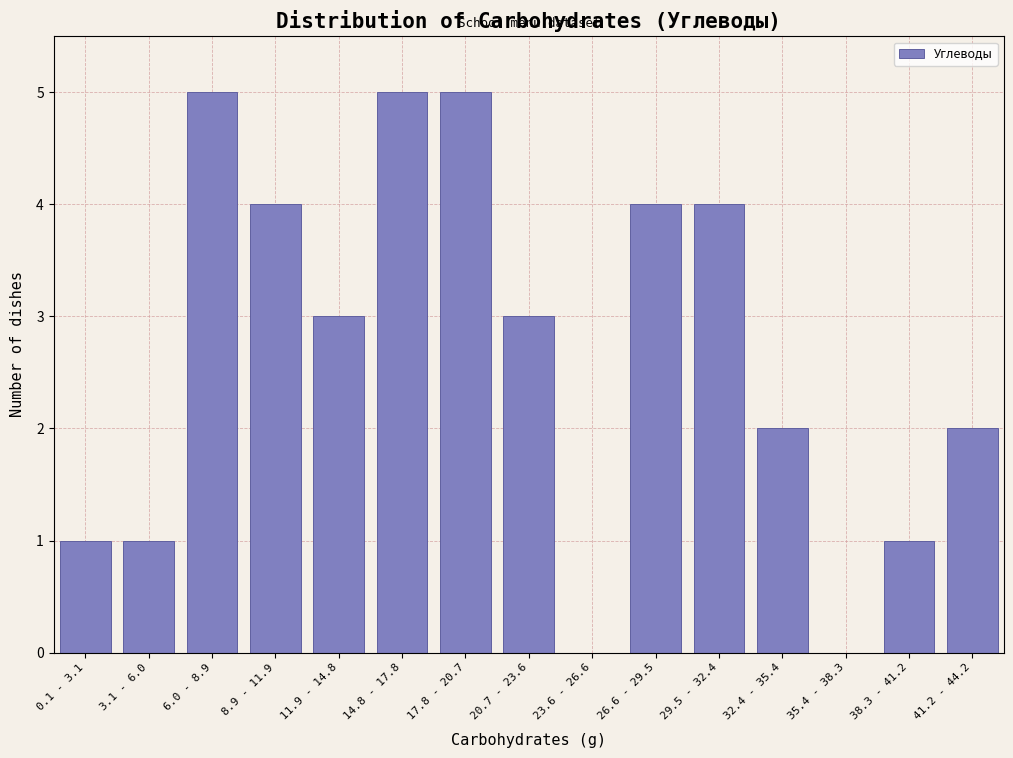

Reading left to right, list all the values displayed in this chart.

0.1 - 3.1=1	3.1 - 6.0=1	6.0 - 8.9=5	8.9 - 11.9=4	11.9 - 14.8=3	14.8 - 17.8=5	17.8 - 20.7=5	20.7 - 23.6=3	23.6 - 26.6=0	26.6 - 29.5=4	29.5 - 32.4=4	32.4 - 35.4=2	35.4 - 38.3=0	38.3 - 41.2=1	41.2 - 44.2=2